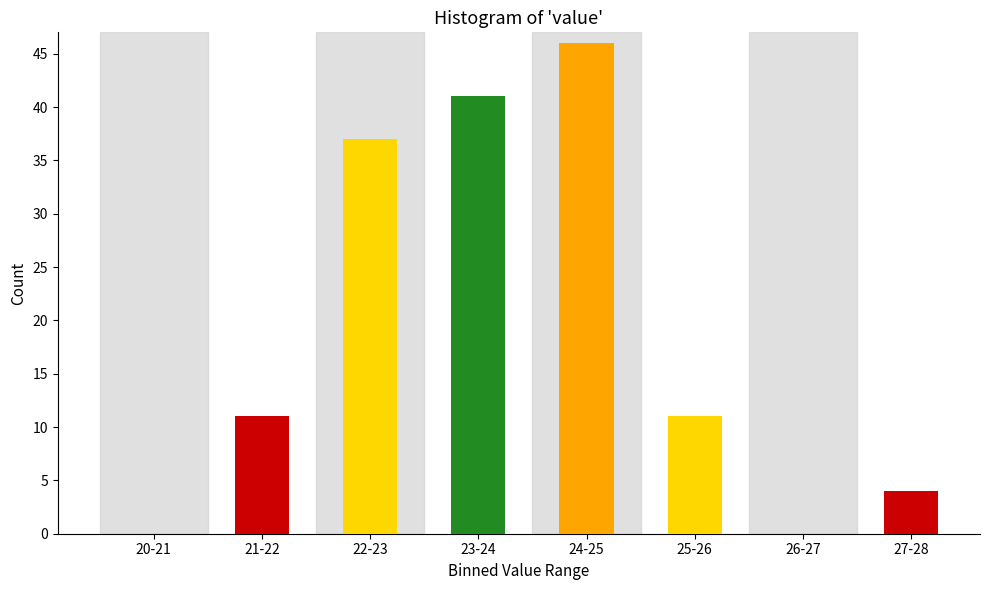

Reading left to right, list all the values displayed in this chart.

20-21=0	21-22=11	22-23=37	23-24=41	24-25=46	25-26=11	26-27=0	27-28=4